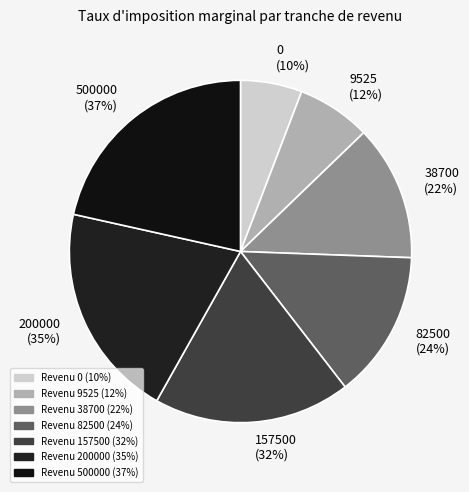

Does any single category account for the majority?

No